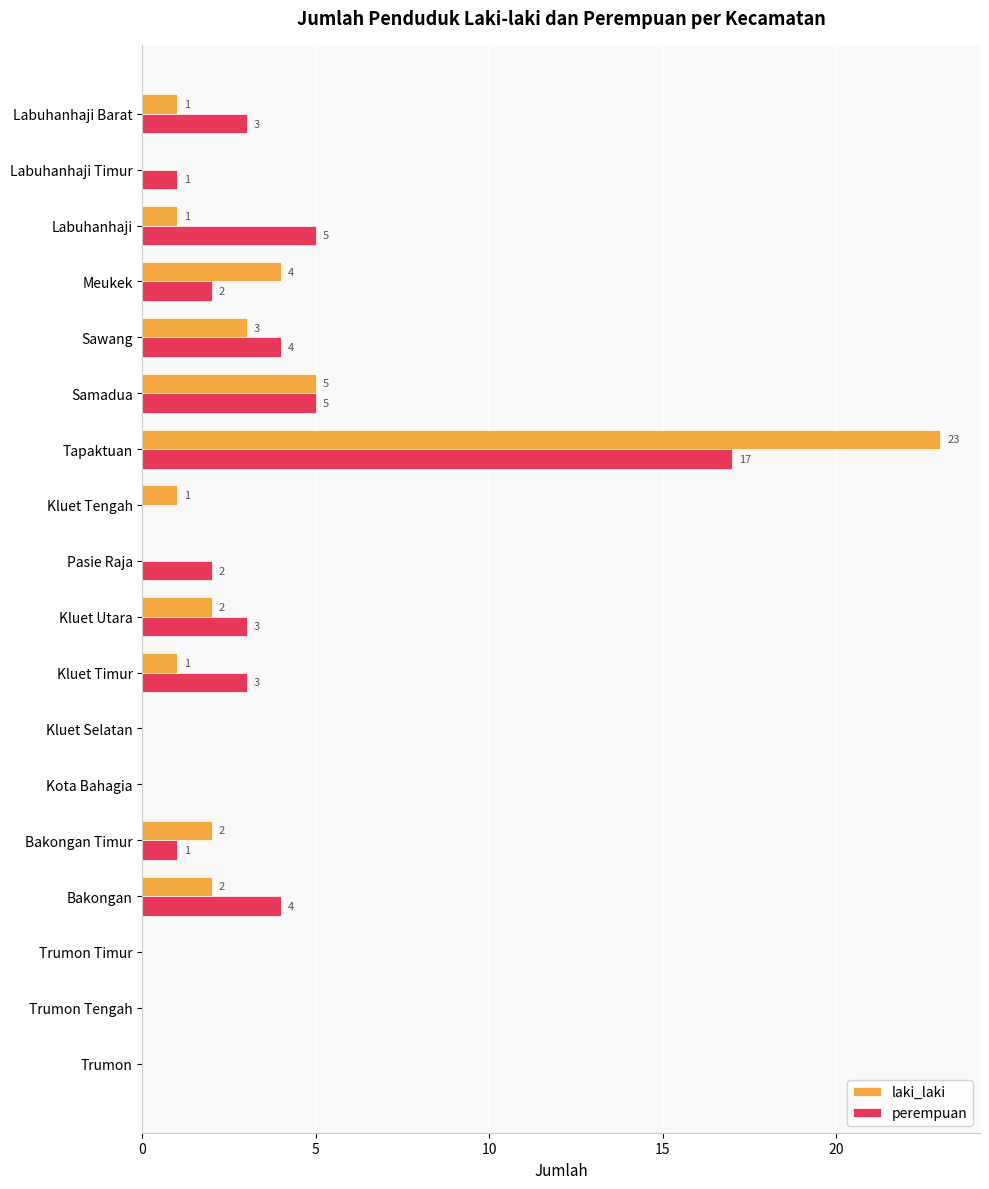

What is the sum of all perempuan values?

50